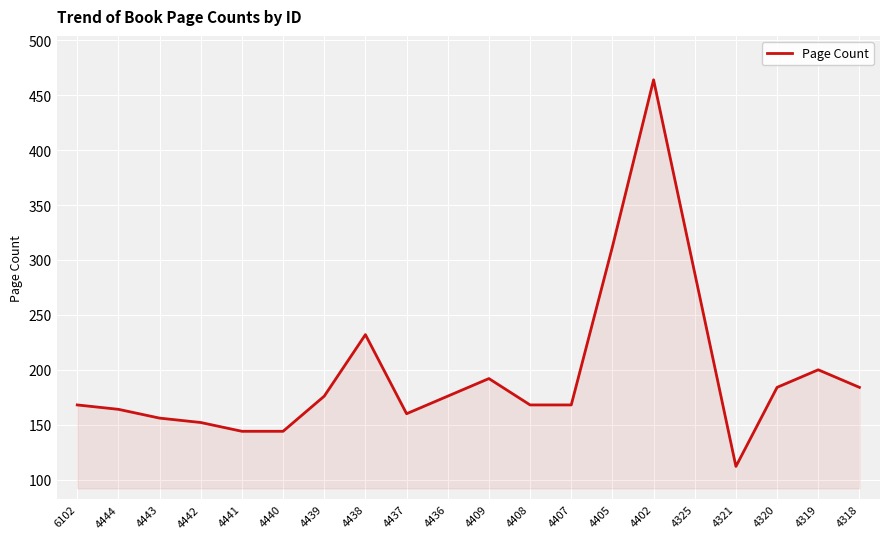

The value at 6102 is 168. True or false?

True